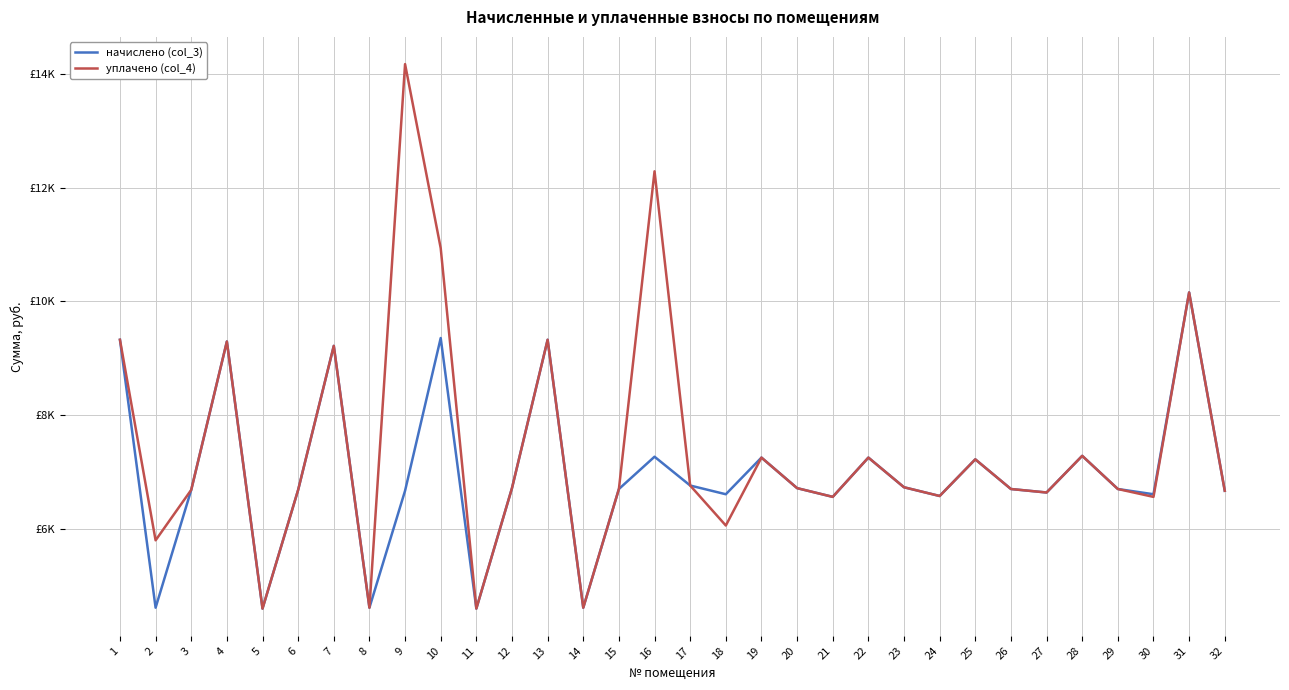

Does the chart display data point markers on the line(s)?

No